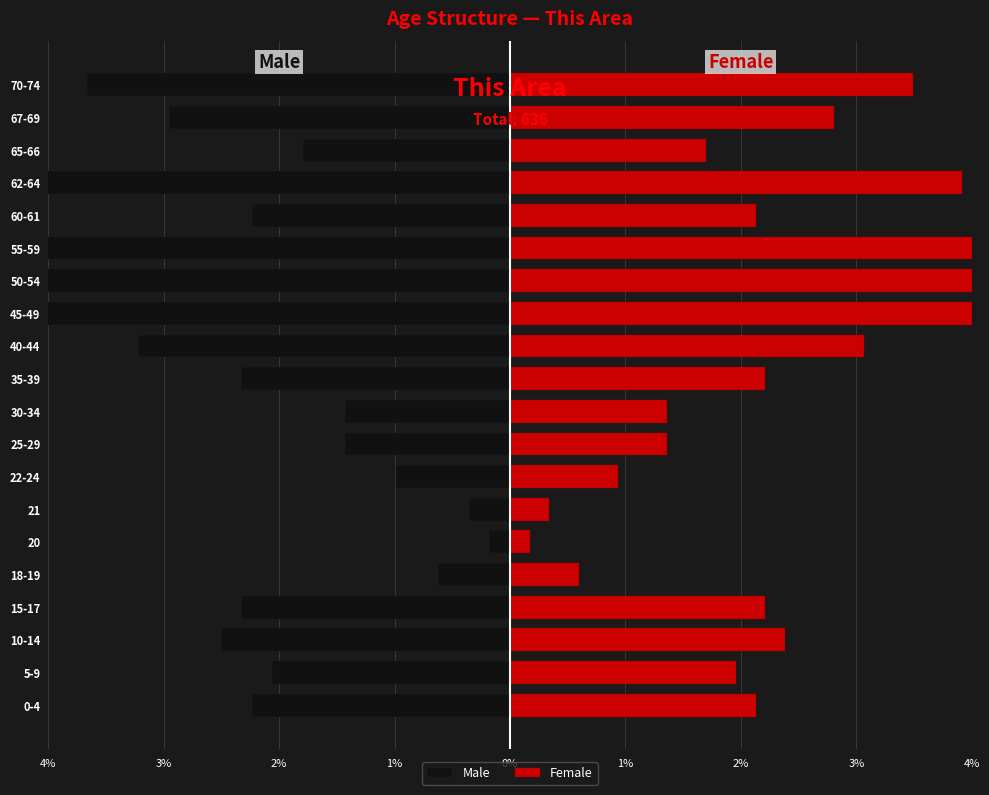

Are the bars horizontal?

Yes